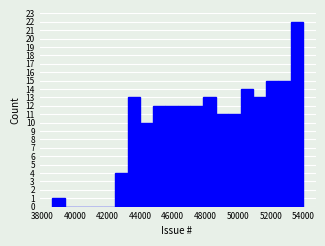

Around what value on the x-axis is the tallest bar? Give the approximate position of its centre, as read against the axis.

53600